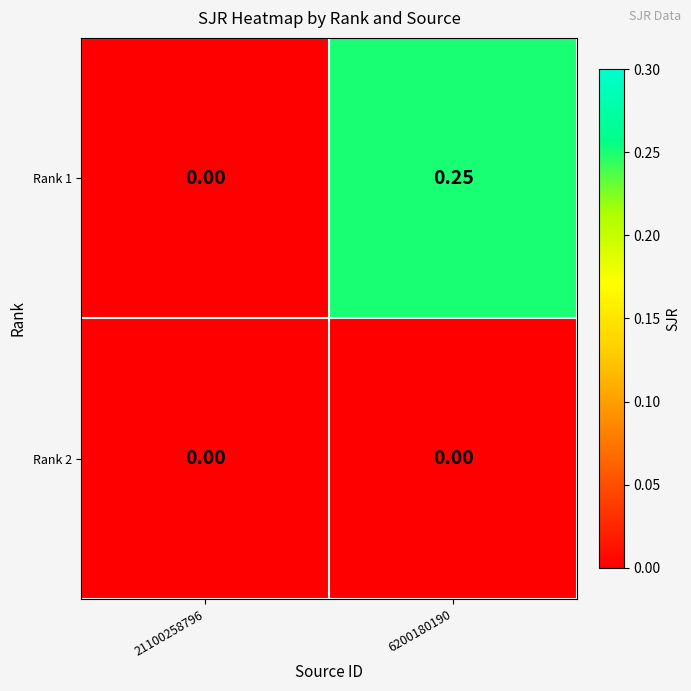

At which category is the sum across all series the highest?

6200180190